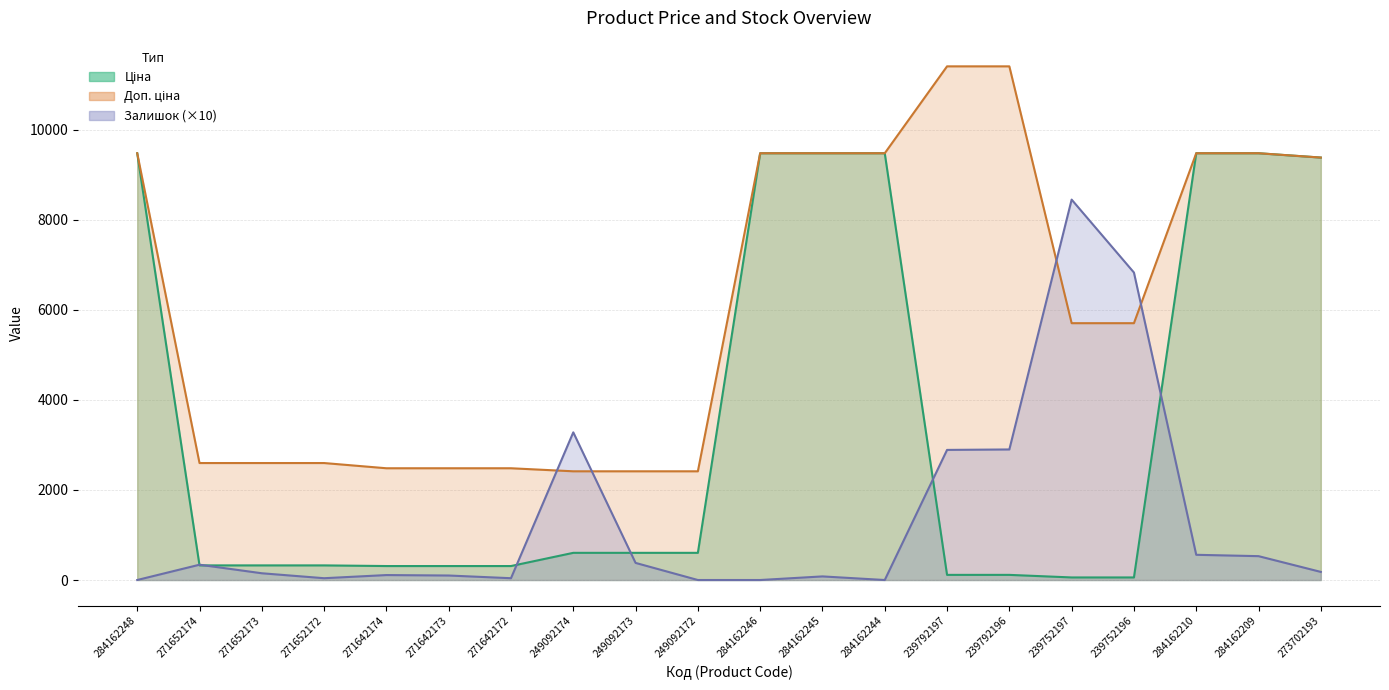

Reading left to right, transcribe all the data shown in this chart.

Ціна: 9480.1	324.8	324.8	324.8	310.3	310.3	310.3	603.7	603.7	603.7	9480.1	9480.1	9480.1	114.1	114.1	57.0	57.0	9480.1	9480.1	9384.0
Доп. ціна: 9480.1	2598.3	2598.3	2598.3	2482.4	2482.4	2482.4	2414.8	2414.8	2414.8	9480.1	9480.1	9480.1	11410.0	11410.0	5705.0	5705.0	9480.1	9480.1	9384.0
Залишок: 0.0	340.0	150.0	40.0	110.0	100.0	40.0	3280.0	380.0	0.0	0.0	80.0	0.0	2890.0	2900.0	8450.0	6830.0	560.0	530.0	180.0